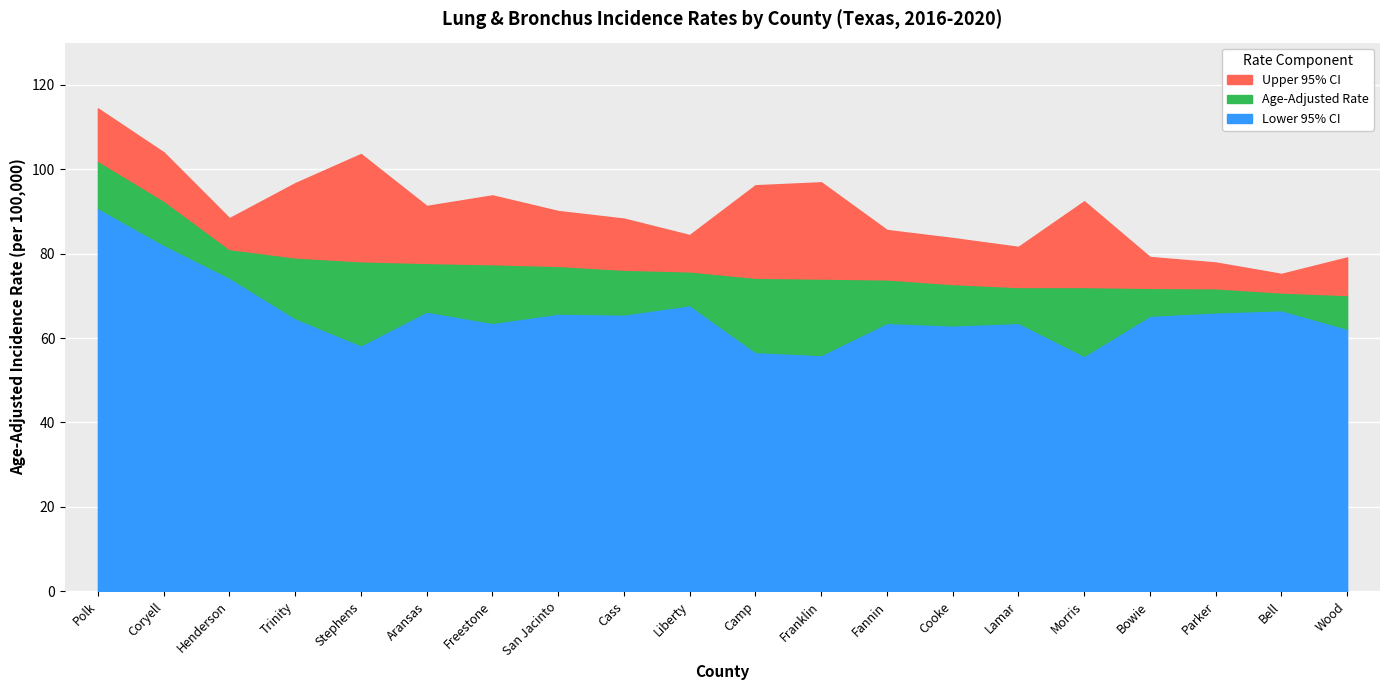

How many series are shown in this chart?

3